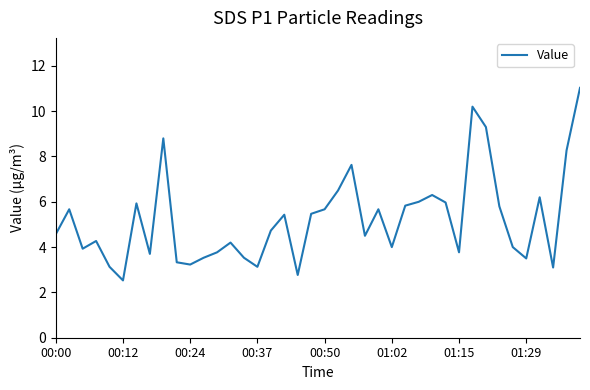

What is the greatest value displayed?

11.0